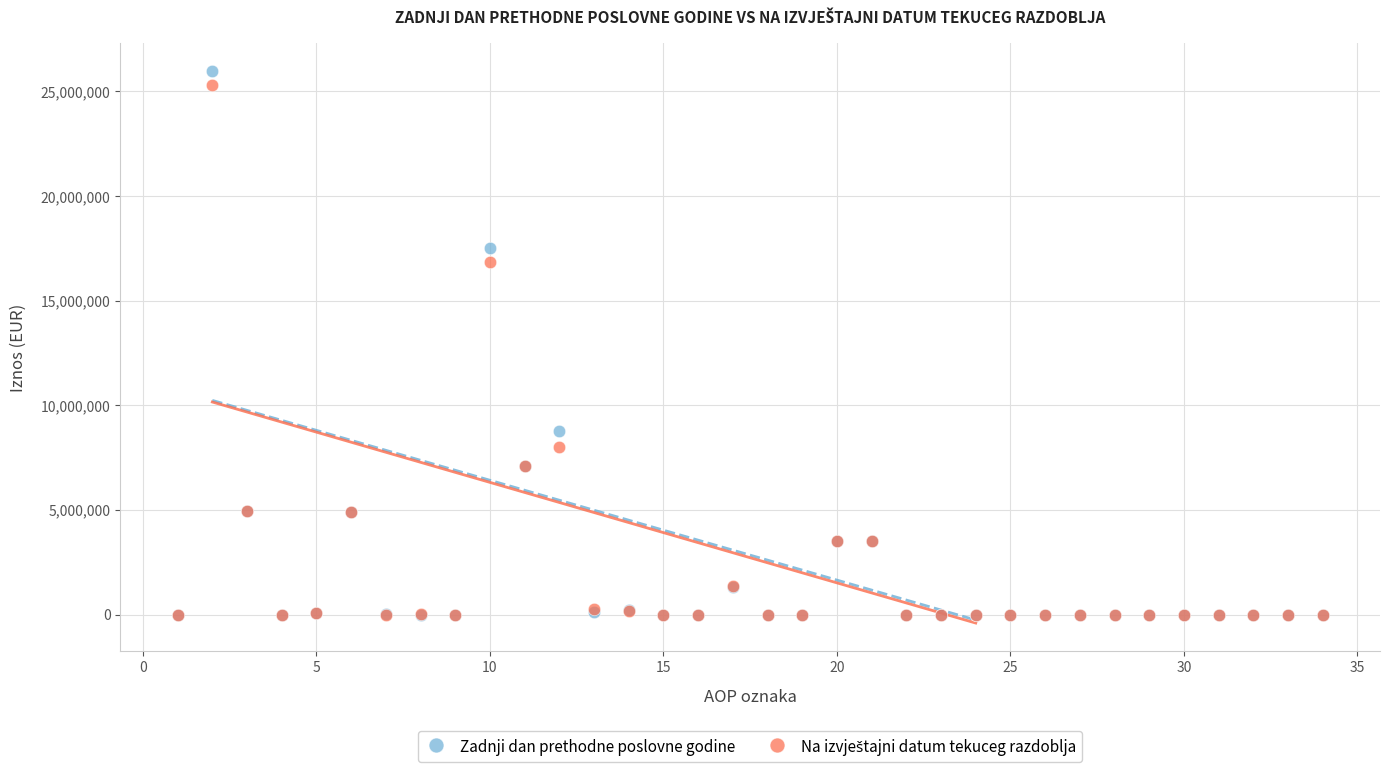

Across all series, what Y value is closest to 12987786?

16852251